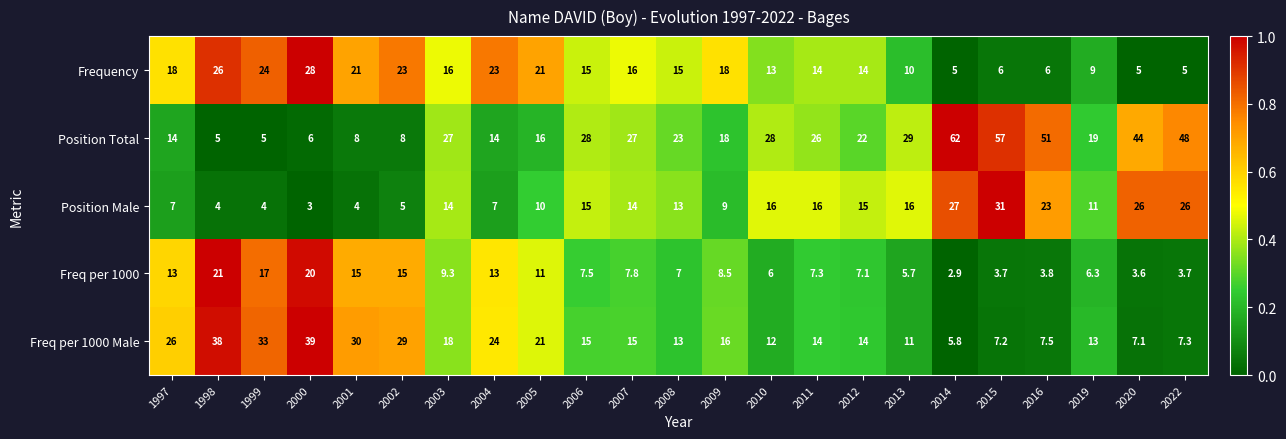

How many values in the Freq per 1000 Male series are below 15?

11